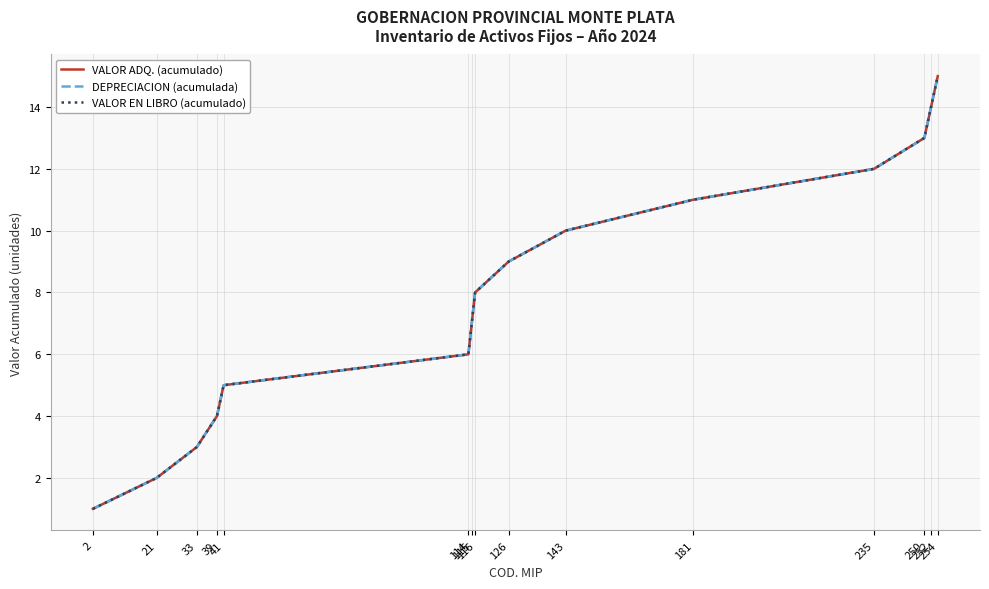

Reading left to right, what are all the values shown in this chart?

VALOR ADQ. (acumulado): 1	2	3	4	5	6	7	8	9	10	11	12	13	14	15
DEPRECIACION (acumulada): 1	2	3	4	5	6	7	8	9	10	11	12	13	14	15
VALOR EN LIBRO (acumulado): 1	2	3	4	5	6	7	8	9	10	11	12	13	14	15